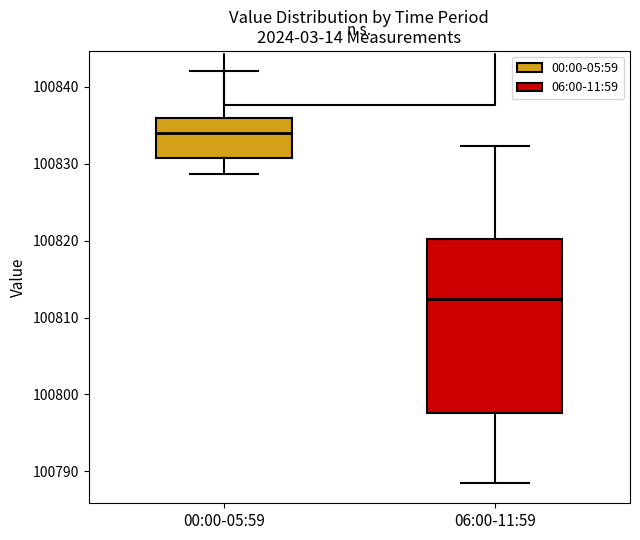

Which box's median line is the highest?

00:00-05:59